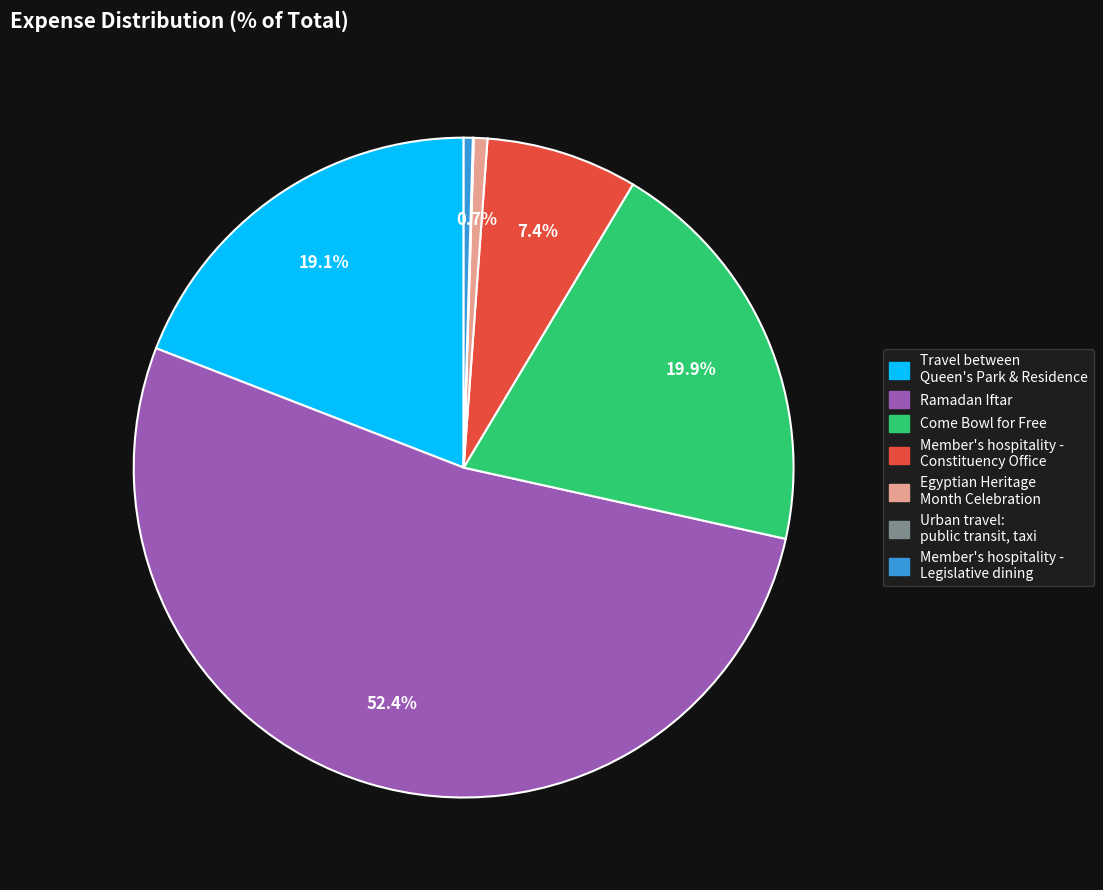

Is there a majority slice in this chart?

Yes